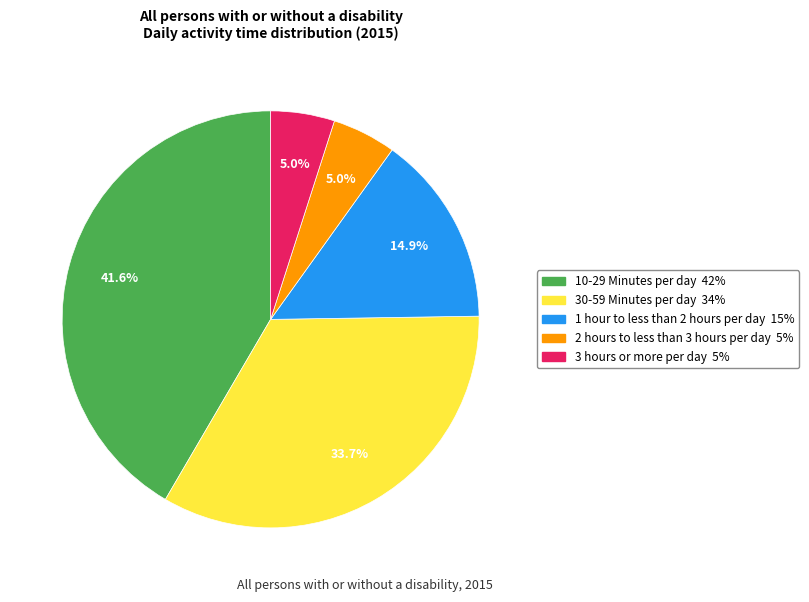

Is there any slice that represents more than half of the pie?

No